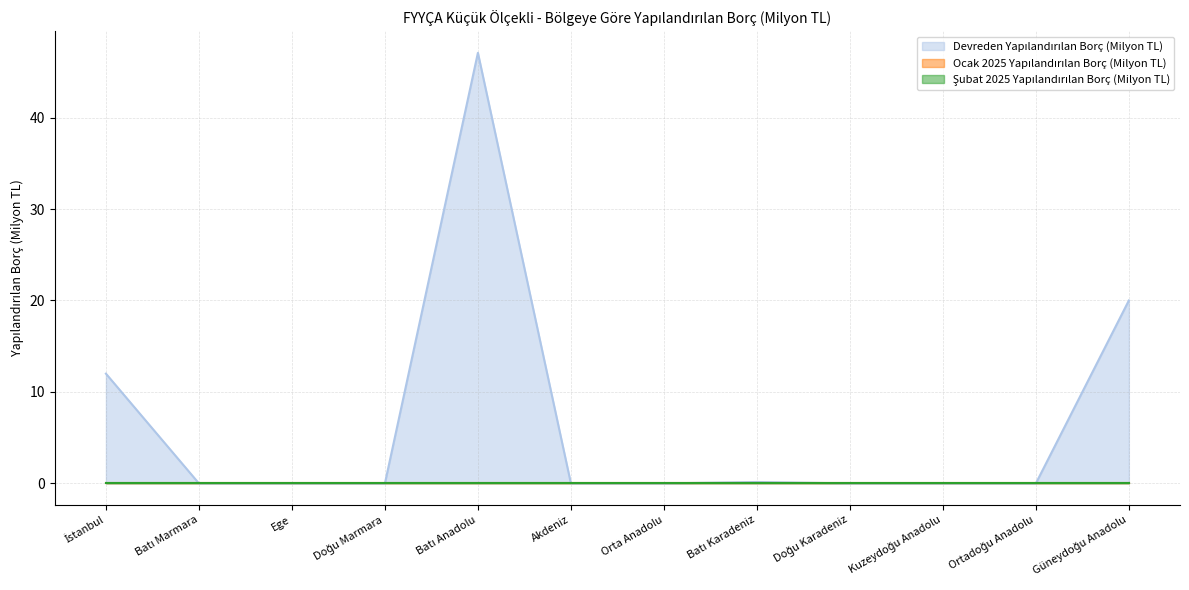

Which series has the widest spread of values?

Devreden Yapılandırılan Borç (Milyon TL)